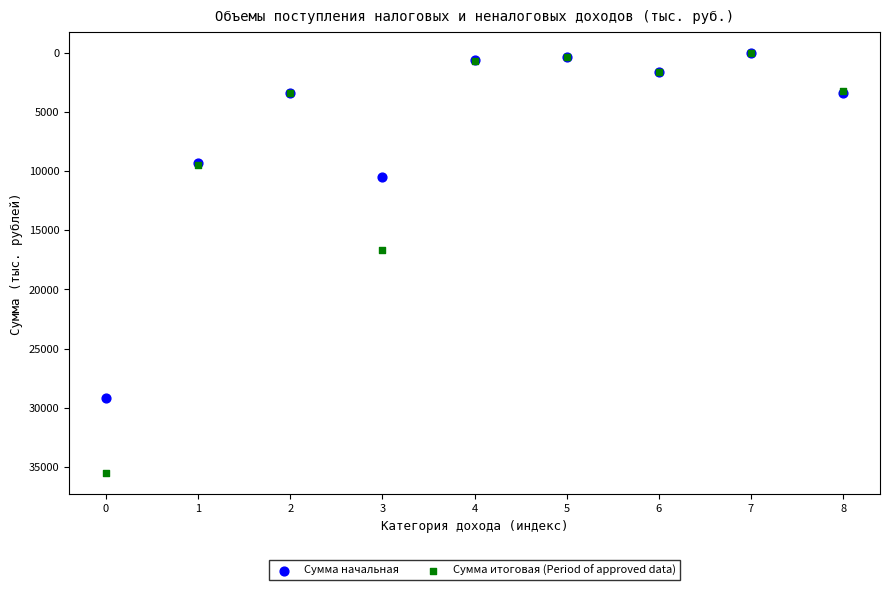

Across all series, what Y value is closest to 17782?

16659.8